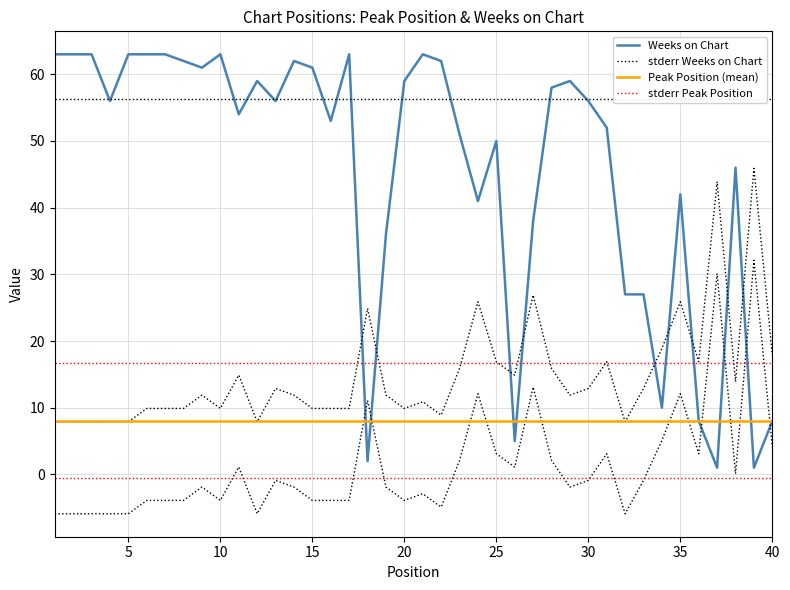

Between which two adjacent categories do Weeks on Chart and Peak Position first intersect?

17 and 18